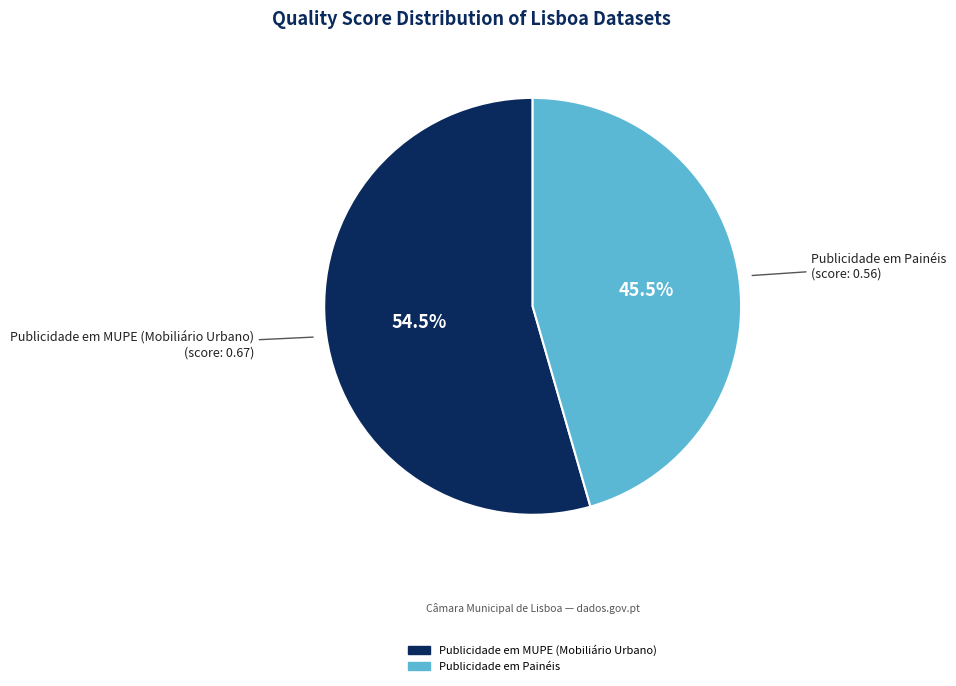

What is the smallest slice in the pie chart?

Publicidade em Painéis